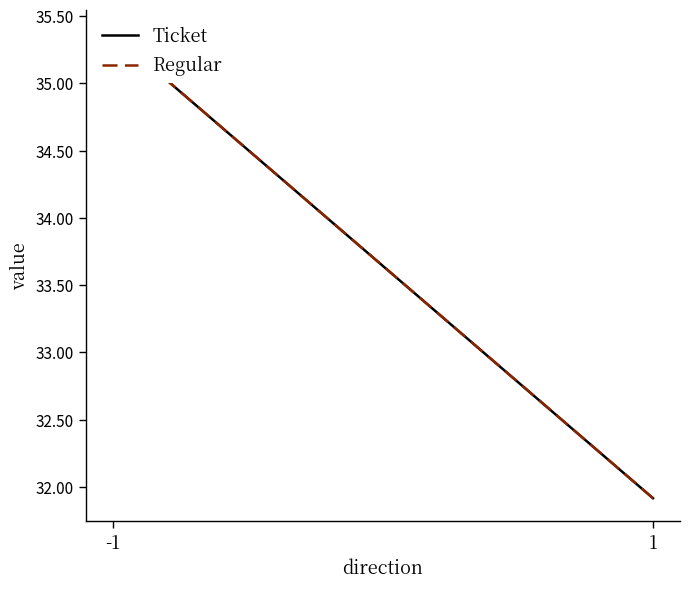

Which series has the widest spread of values?

Ticket